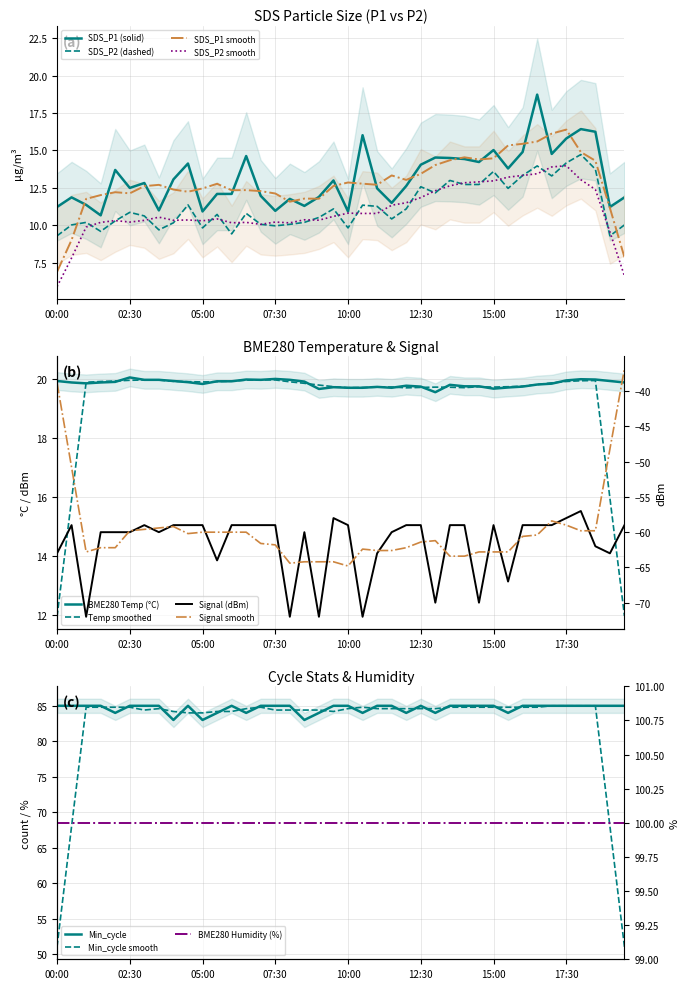

Between 12:00 and 14:30, which is larger?

14:30